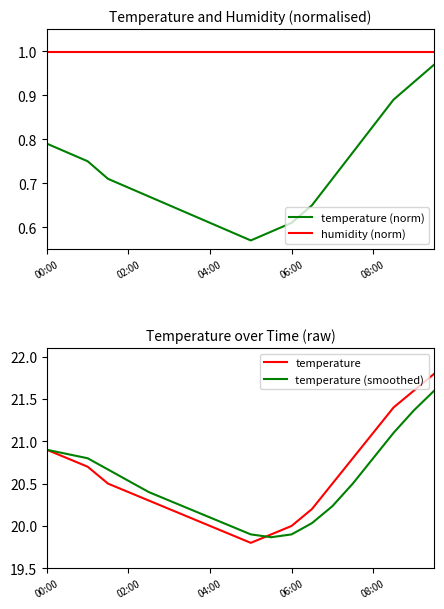

What is the approximate value of temperature (norm) at 14?

0.7